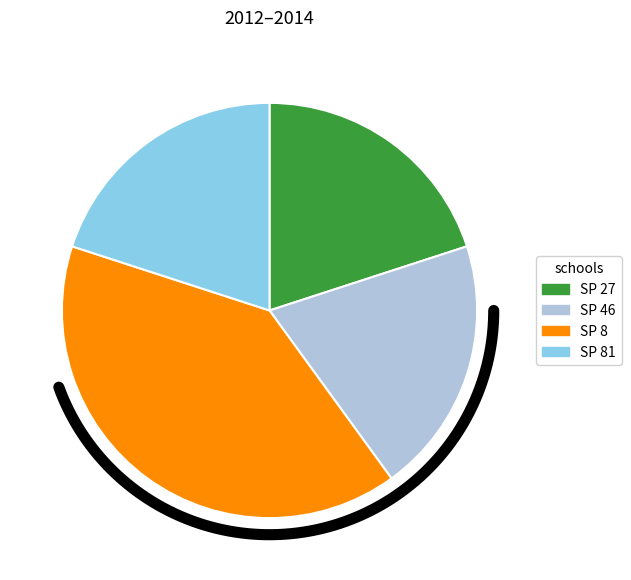

Does any single category account for the majority?

No